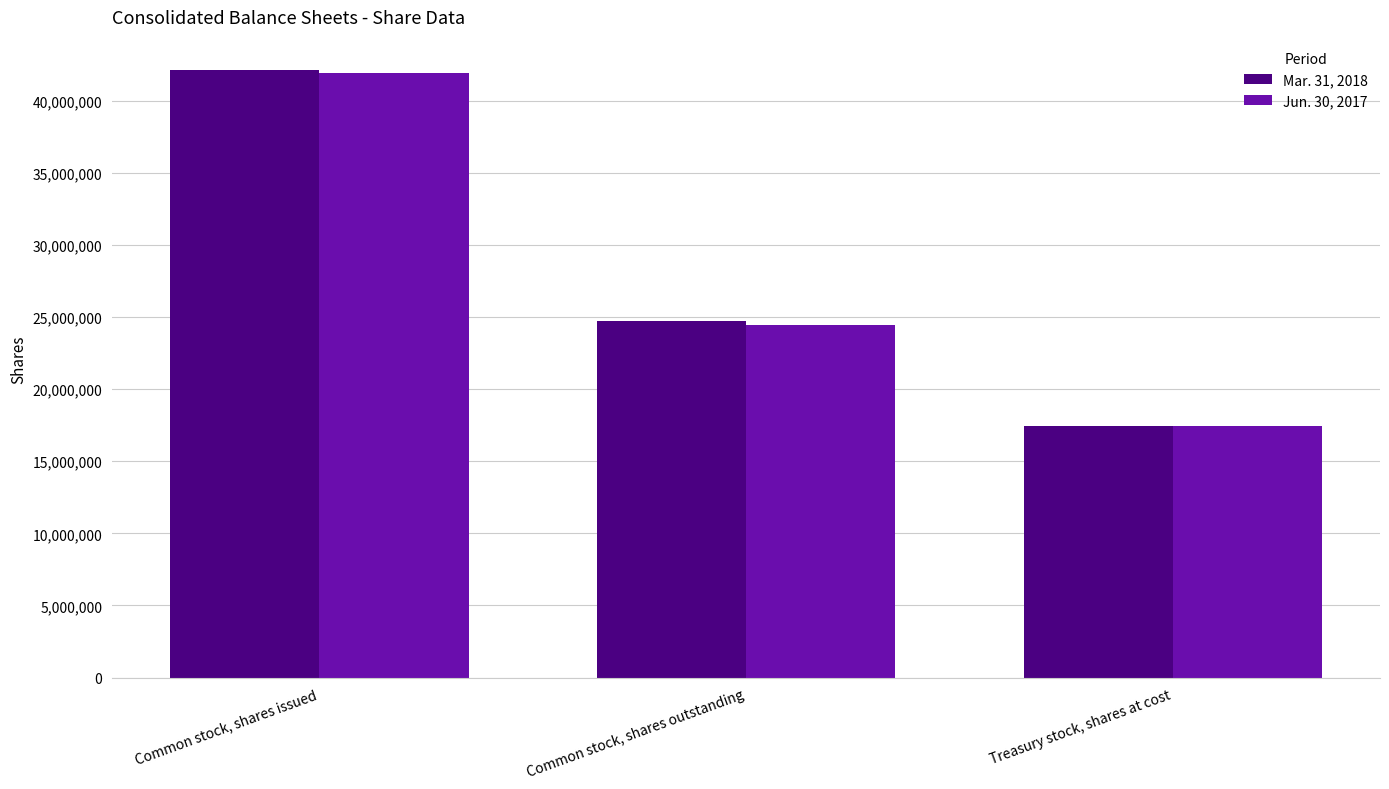

Reading right to left, list all the values displayed in this chart.

Mar. 31, 2018: Treasury stock, shares at cost=17434000	Common stock, shares outstanding=24692000	Common stock, shares issued=42127000
Jun. 30, 2017: Treasury stock, shares at cost=17435000	Common stock, shares outstanding=24462000	Common stock, shares issued=41896000